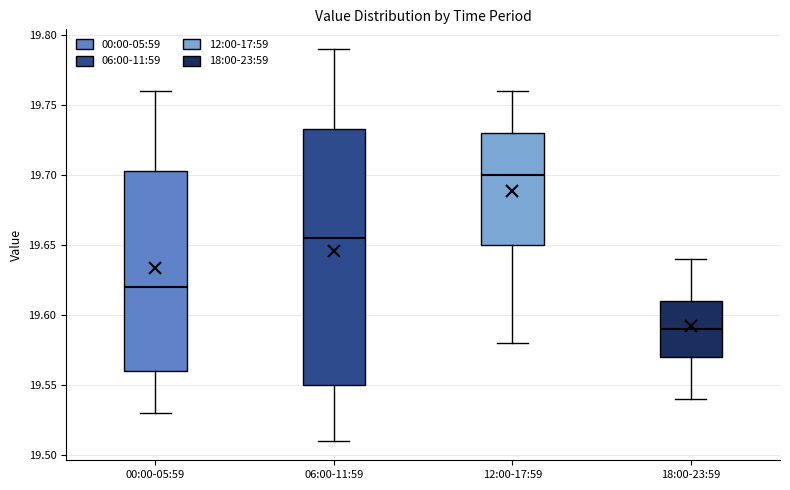

Reading left to right, transcribe this box plot: for each box, give where its median line is, the range the box spans, and where its two whiskers end, as read against the y-axis. The values are not printed on the chart, so give them approximately, as read against the axis.

00:00-05:59: median 19.620, box 19.560 to 19.705, whiskers 19.530 to 19.760
06:00-11:59: median 19.655, box 19.550 to 19.735, whiskers 19.510 to 19.790
12:00-17:59: median 19.700, box 19.650 to 19.730, whiskers 19.580 to 19.760
18:00-23:59: median 19.590, box 19.570 to 19.610, whiskers 19.540 to 19.640